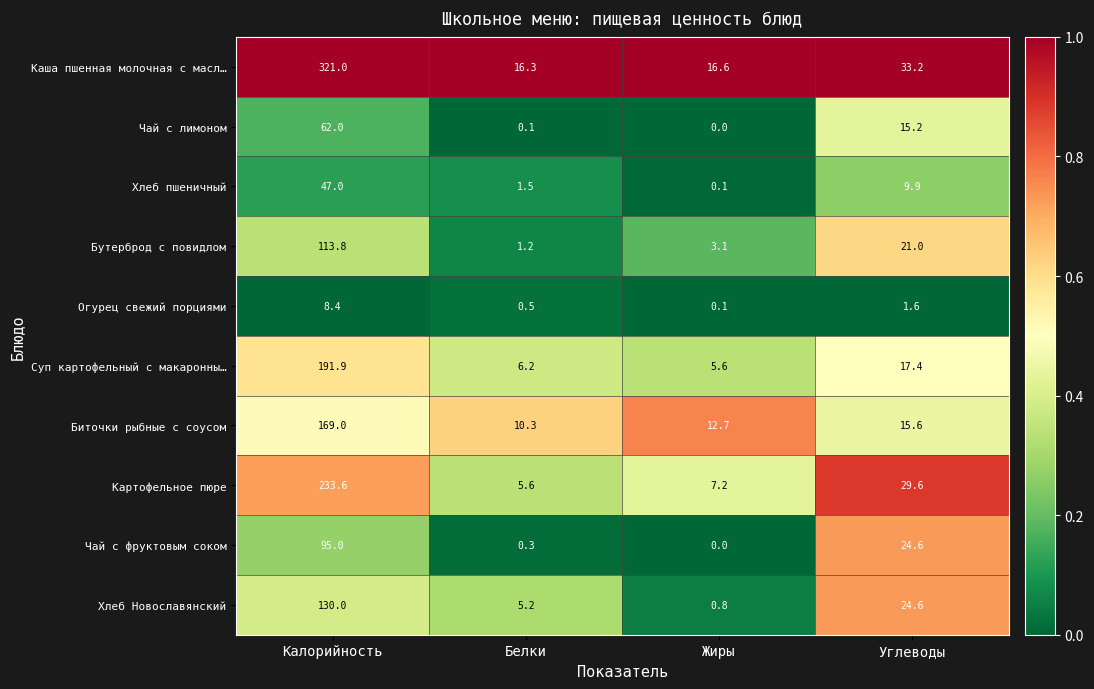

True or false: Чай с лимоном has a value of 0.1 at Белки.

True